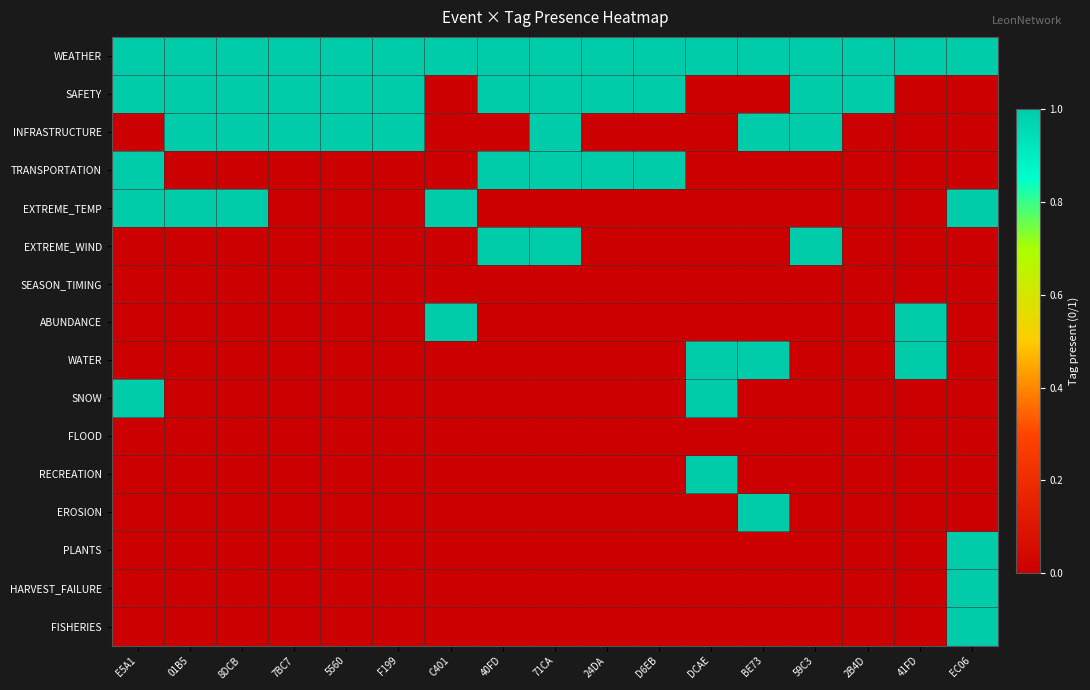

Between 01B5 and 8DCB, which is larger?

01B5